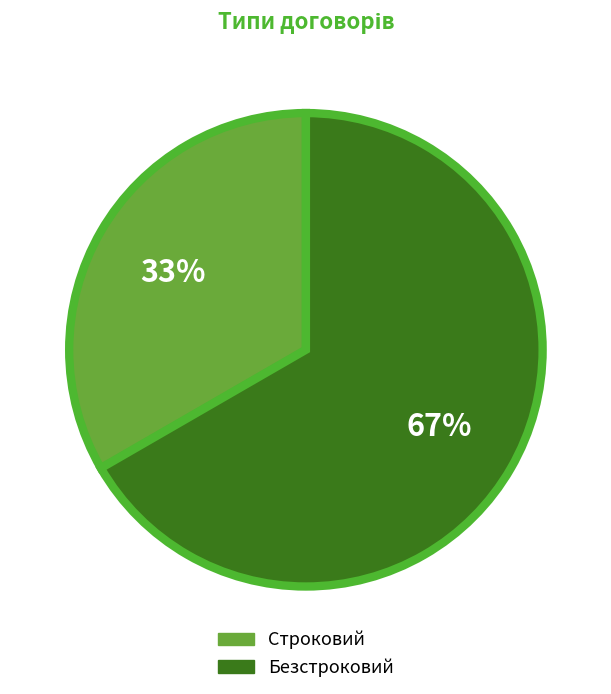

True or false: Строковий accounts for 33% of the total.

True